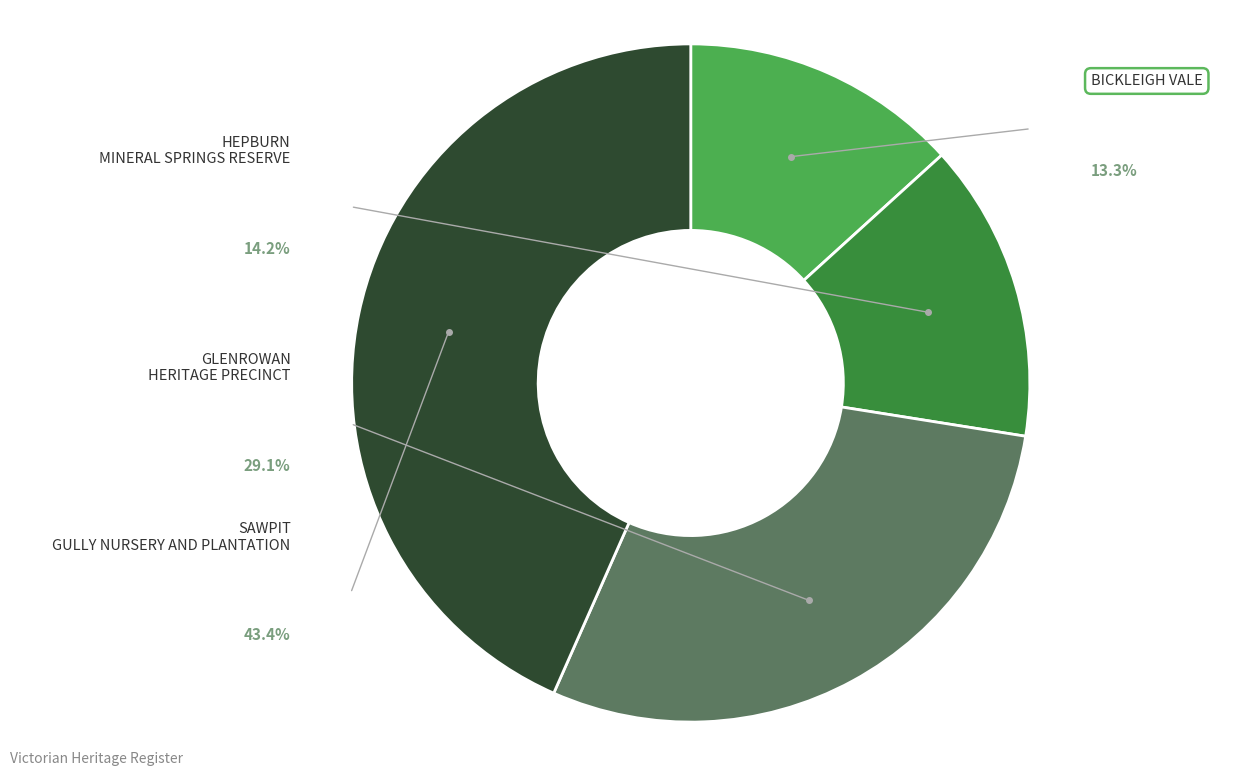

Is BICKLEIGH VALE the majority of the pie?

No